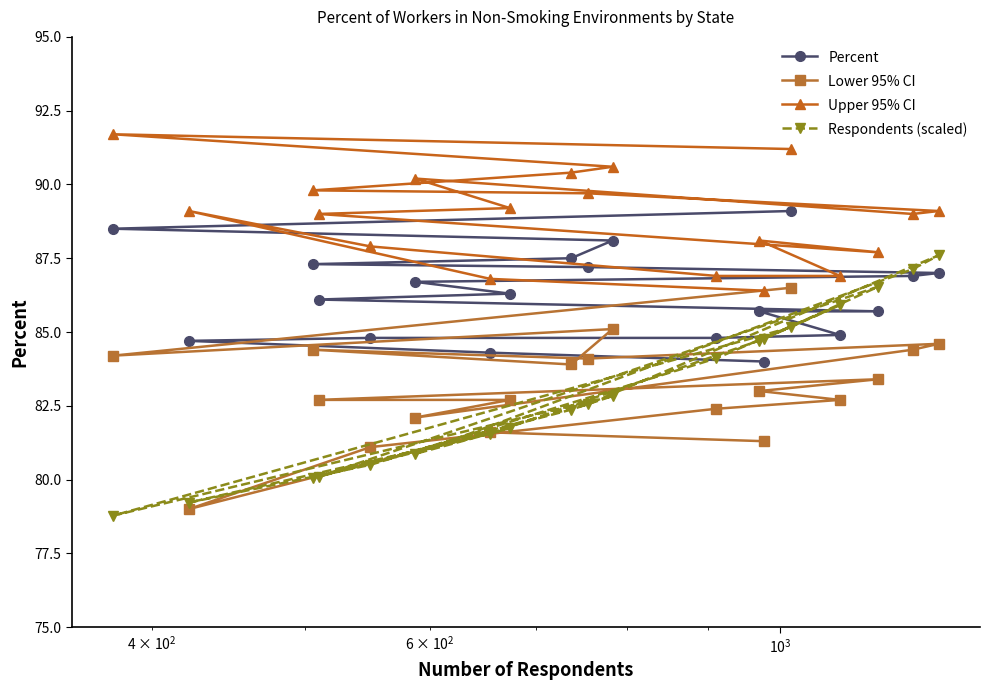

Which series has the largest total across all categories?

Upper 95% CI